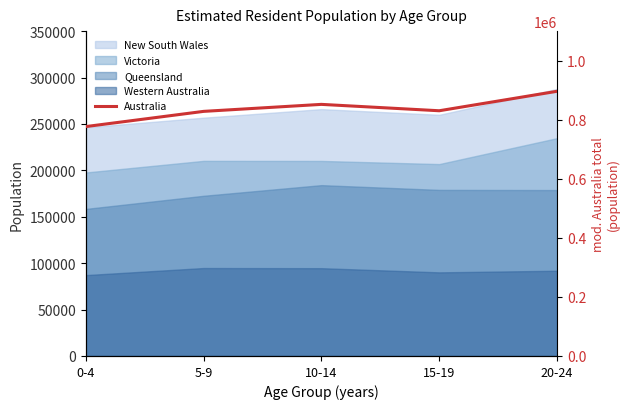

Rank the categories by value from highest to lowest.

20-24, 10-14, 15-19, 5-9, 0-4